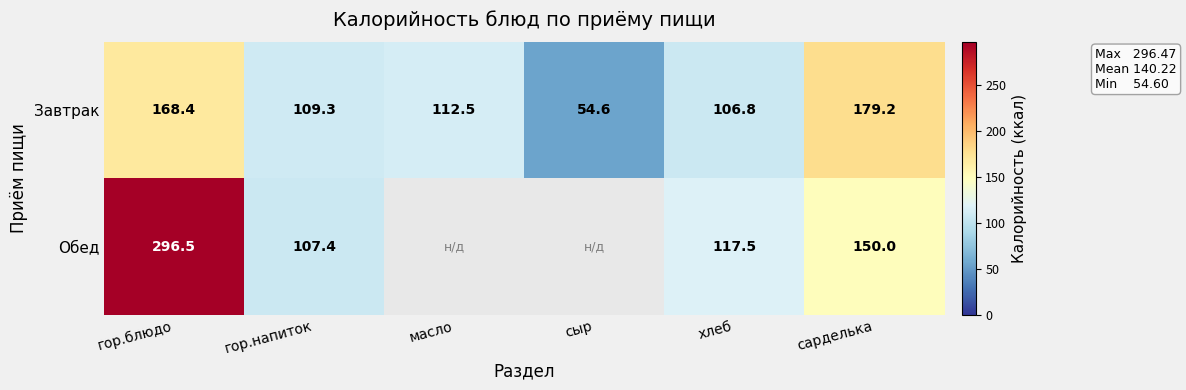

What is the difference between the second highest and minimum values in the Завтрак series?

113.8